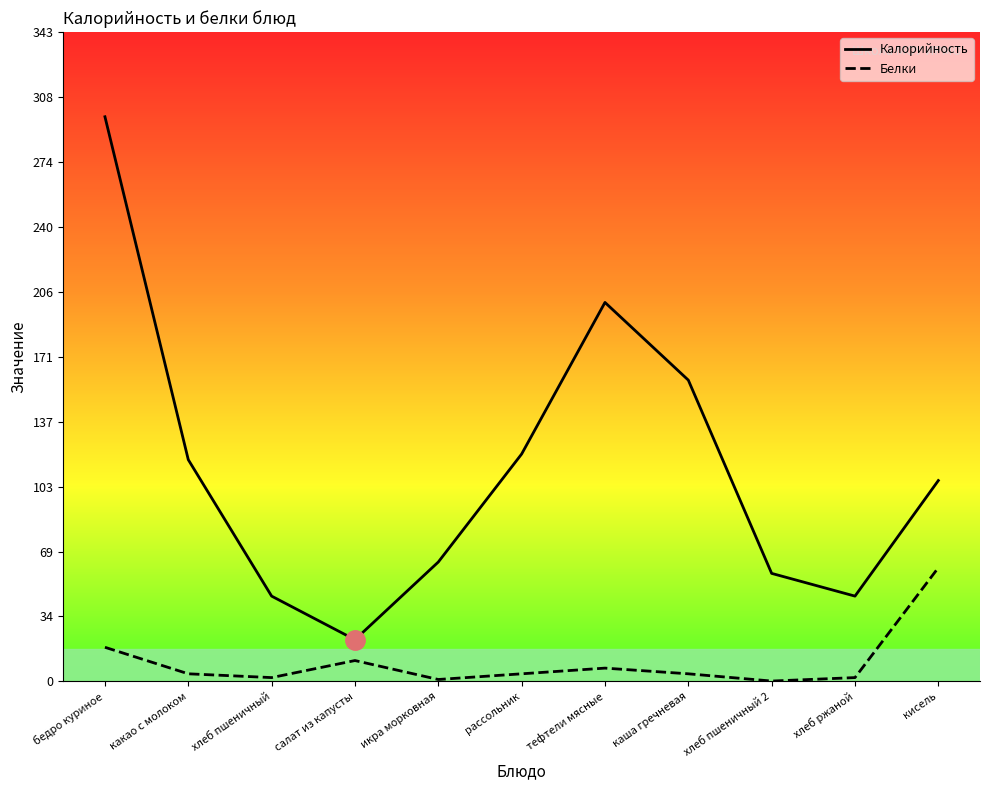

True or false: Калорийность has more than 1 interior local peaks.

False